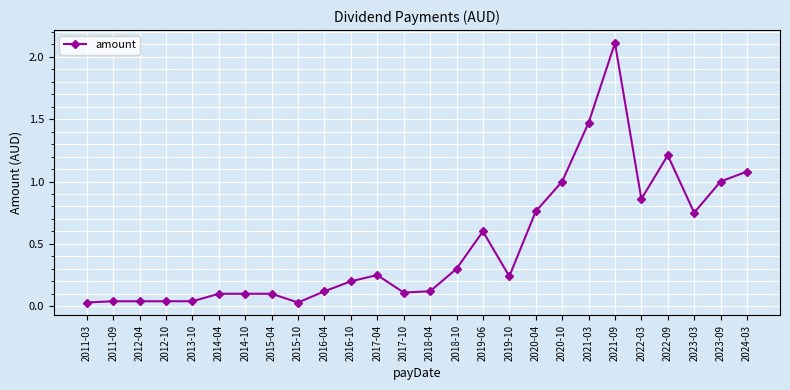

What is the difference between the second highest and second lowest values?

1.4